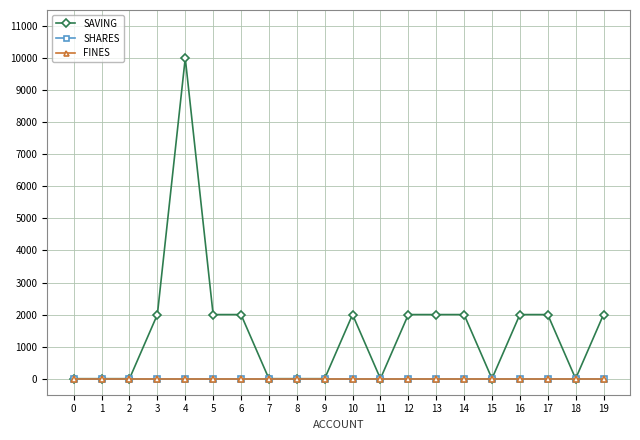

Is this an area chart (filled region under the line)?

No